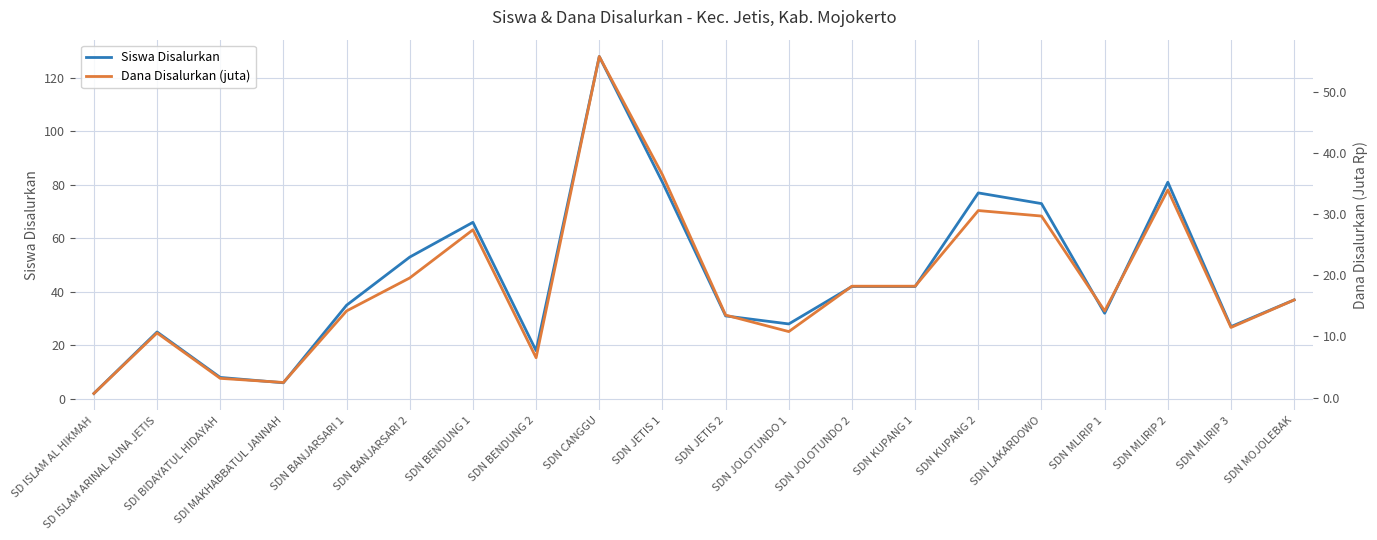

At which label does Dana Disalurkan (juta) first exceed 15?

SDN BANJARSARI 2